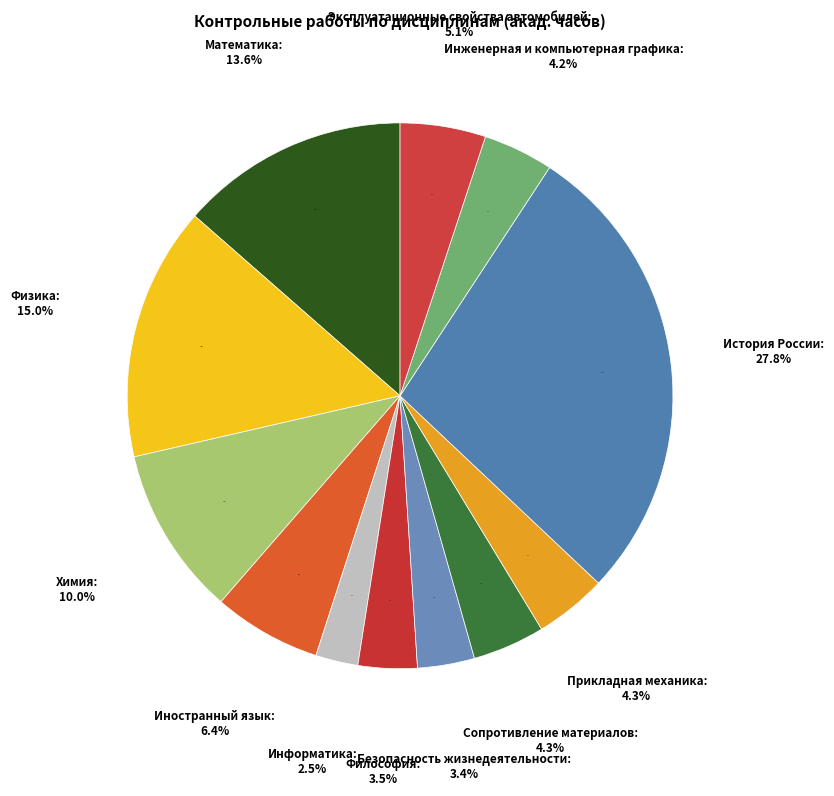

Does Математика account for over 50% of the chart?

No